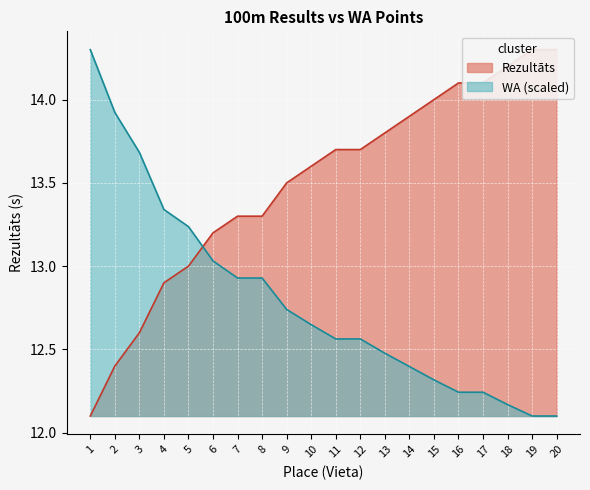

At which label is WA closest to 13?

6